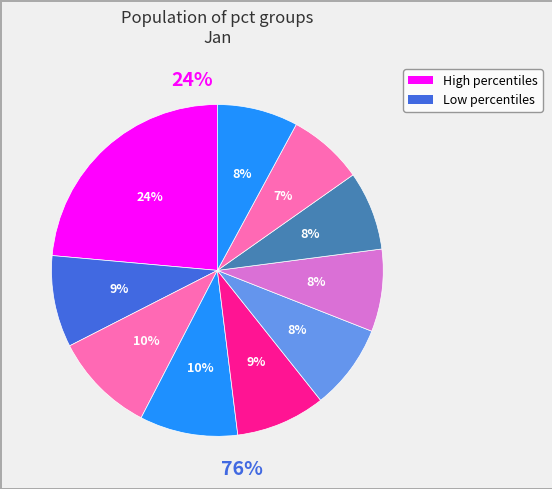

How many segments does this pie chart have?

10